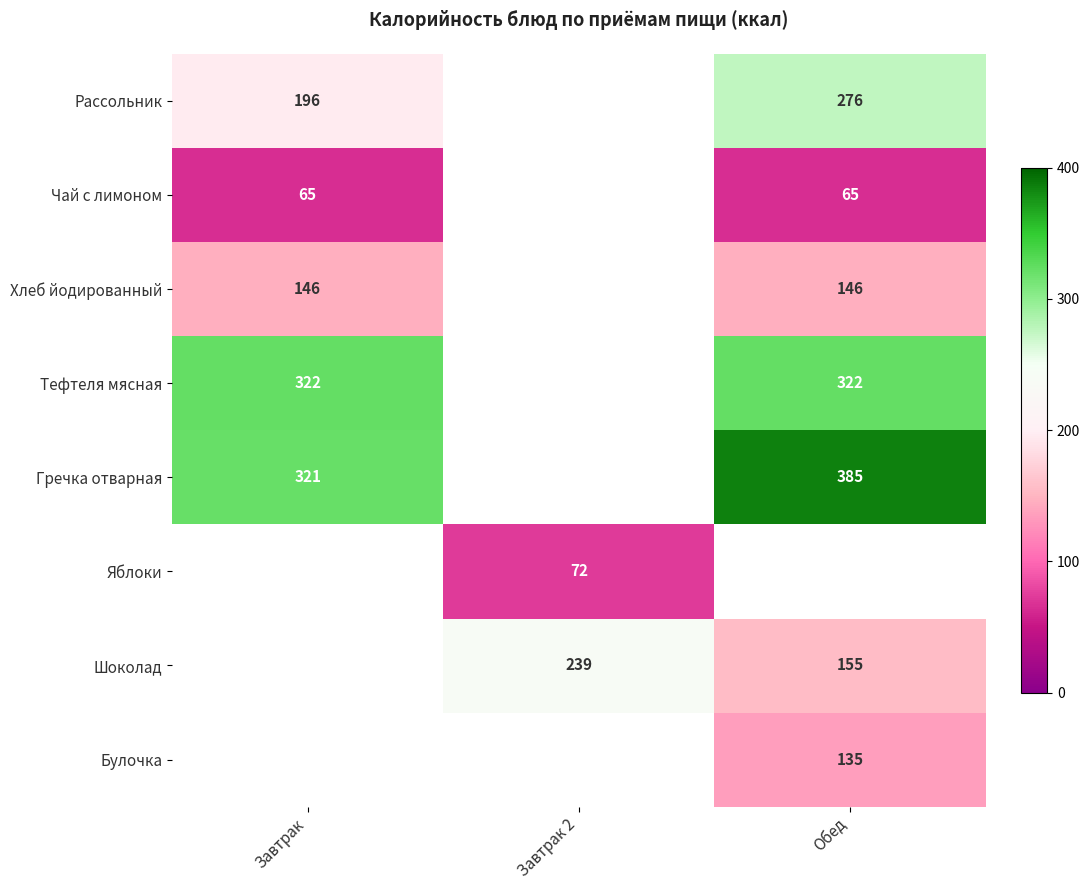

The Булочка series shows 177 at Обед. True or false?

False